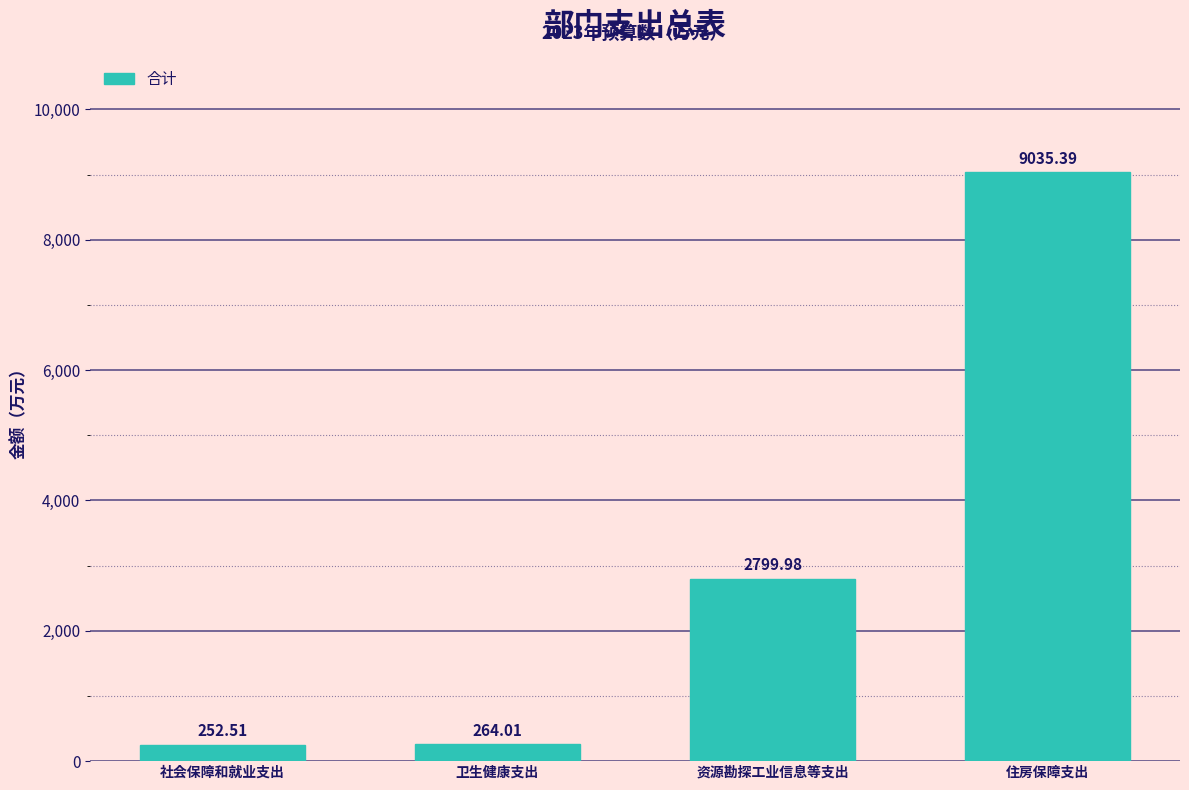

What is the change in value from 资源勘探工业信息等支出 to 住房保障支出?

+6235.4